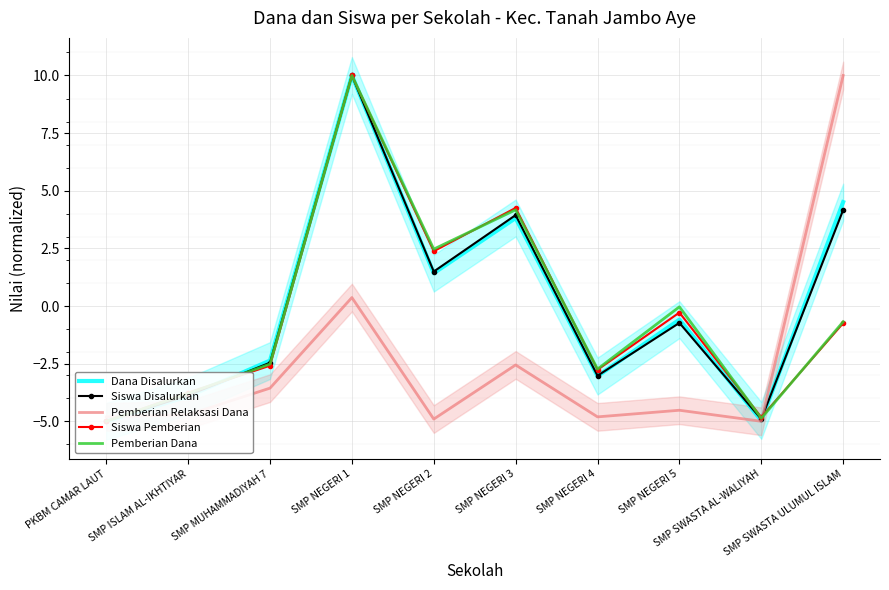

What are all the series names shown in the legend?

Dana Disalurkan, Siswa Disalurkan, Pemberian Relaksasi Dana, Siswa Pemberian, Pemberian Dana